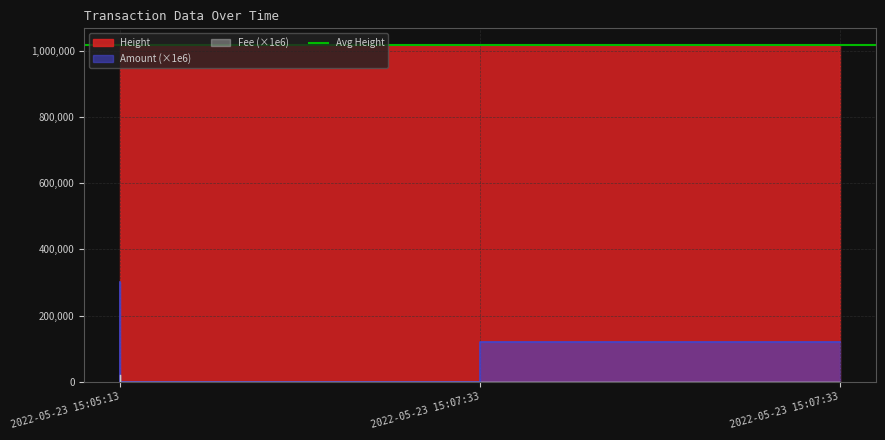

How many values in the Fee (×1e6) series exceed 0?

1